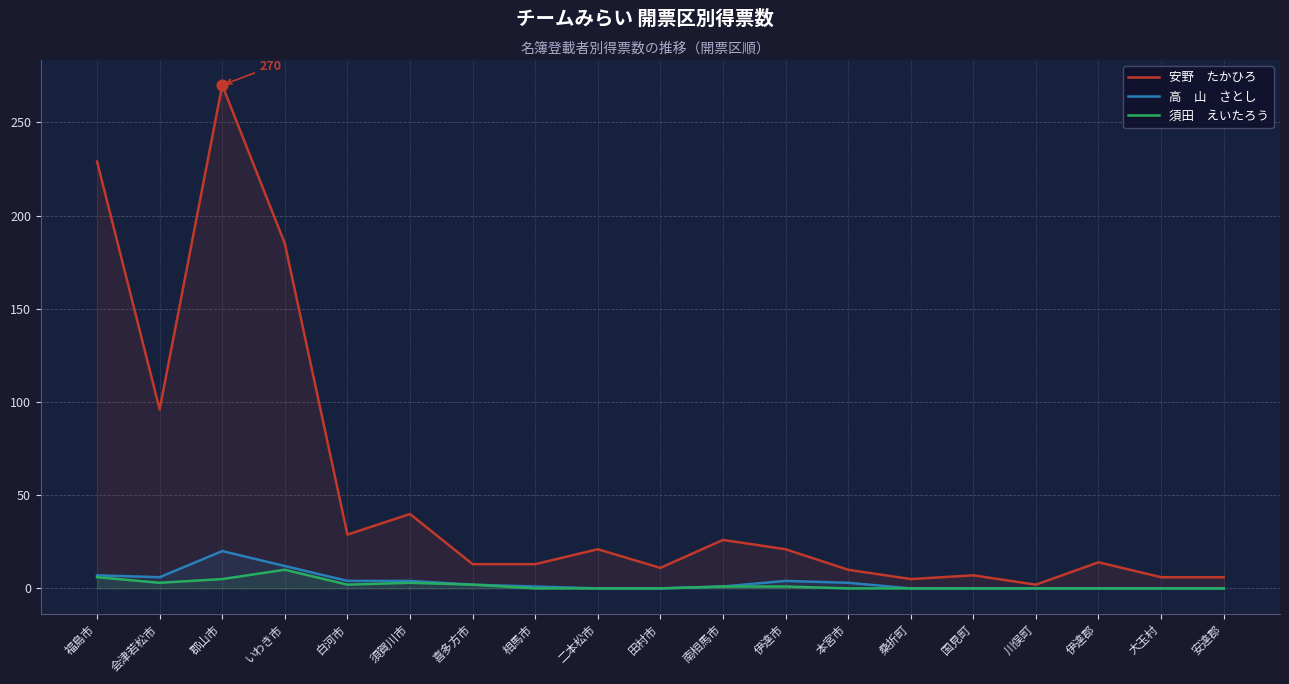

At how many categories does at least one series exceed 94?

4